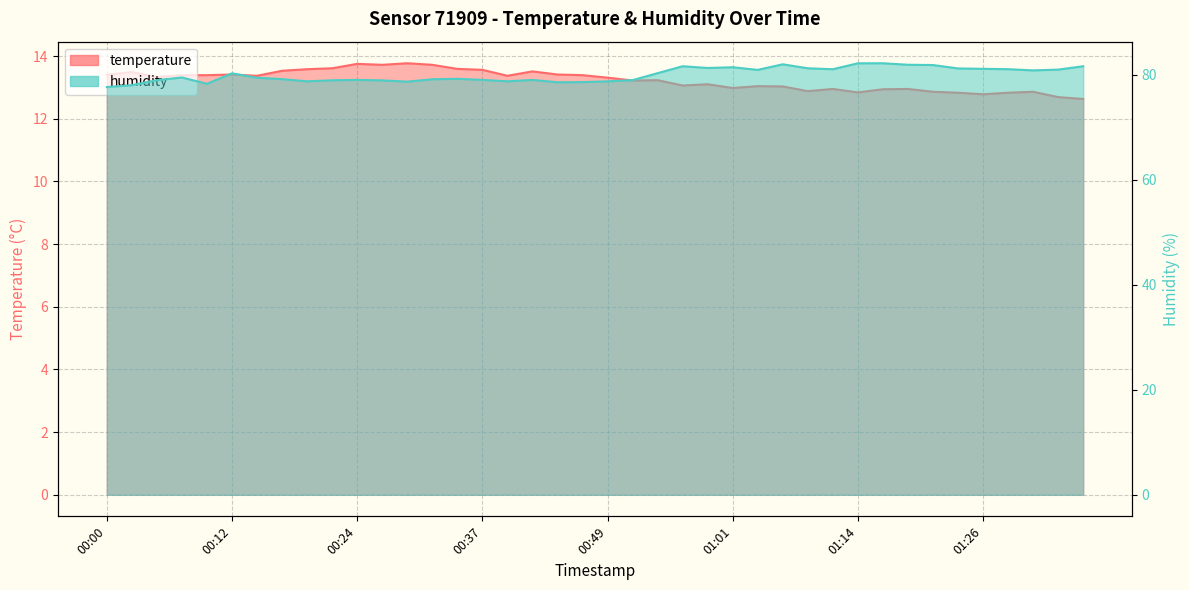

At 00:46, list the series in order from largest to smallest.

humidity, temperature